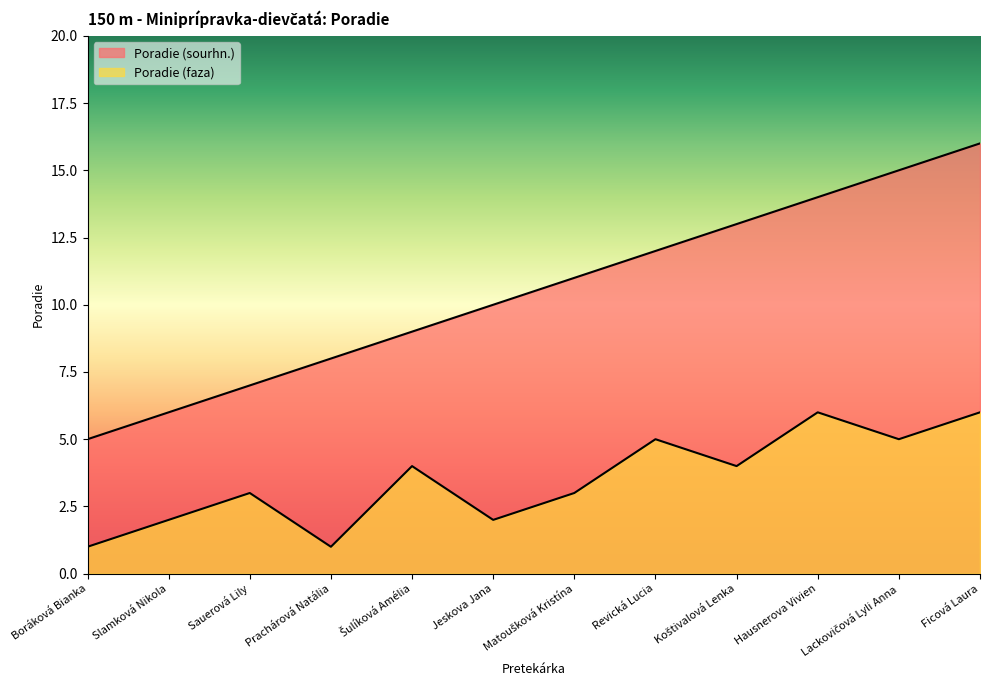

True or false: Poradie (faza) and Poradie (sourhn.) cross at least once.

False